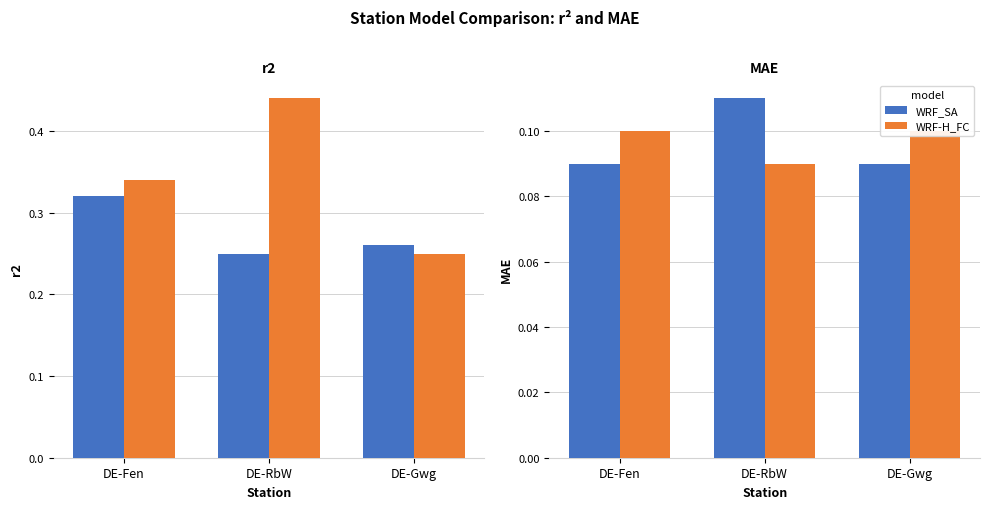

What is the smallest value displayed?

0.1